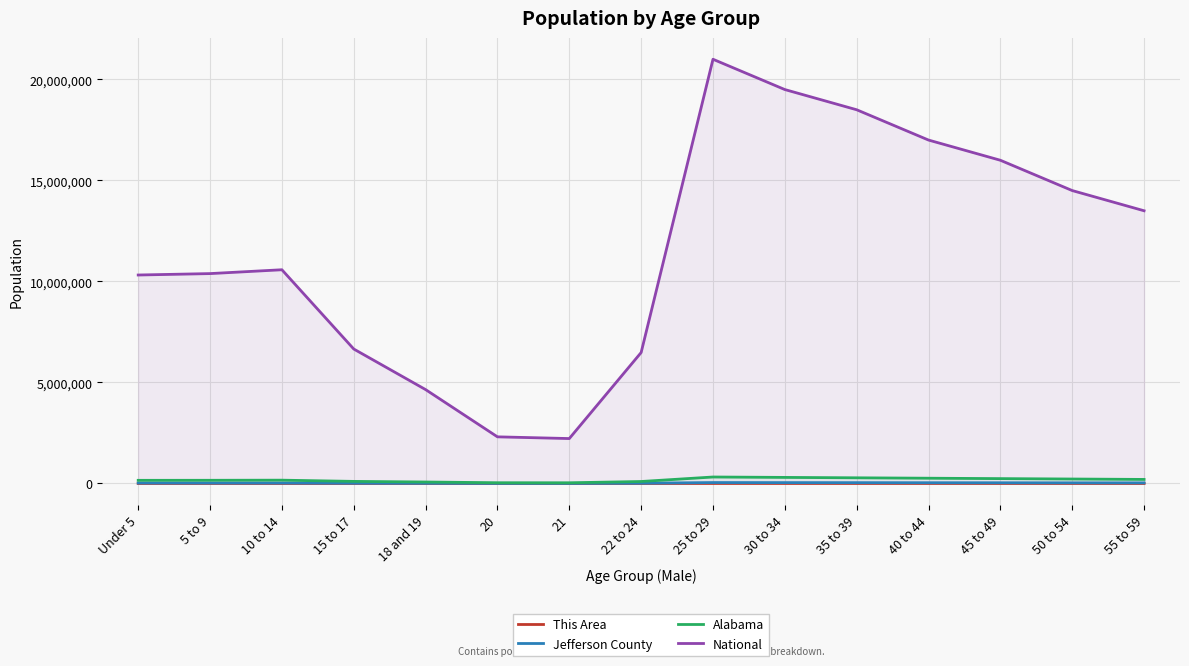

Reading left to right, list all the values displayed in this chart.

This Area: 810	811	893	514	277	96	84	271	900	850	800	750	700	650	600
Jefferson County: 22313	21211	21719	13404	9164	4507	4269	13522	45000	42000	40000	37000	35000	32000	30000
Alabama: 155265	157340	163417	102627	72524	36159	34103	97258	320000	300000	280000	260000	240000	220000	200000
National: 10319427	10389638	10579862	6656209	4647457	2308319	2223198	6482659	21000000	19500000	18500000	17000000	16000000	14500000	13500000